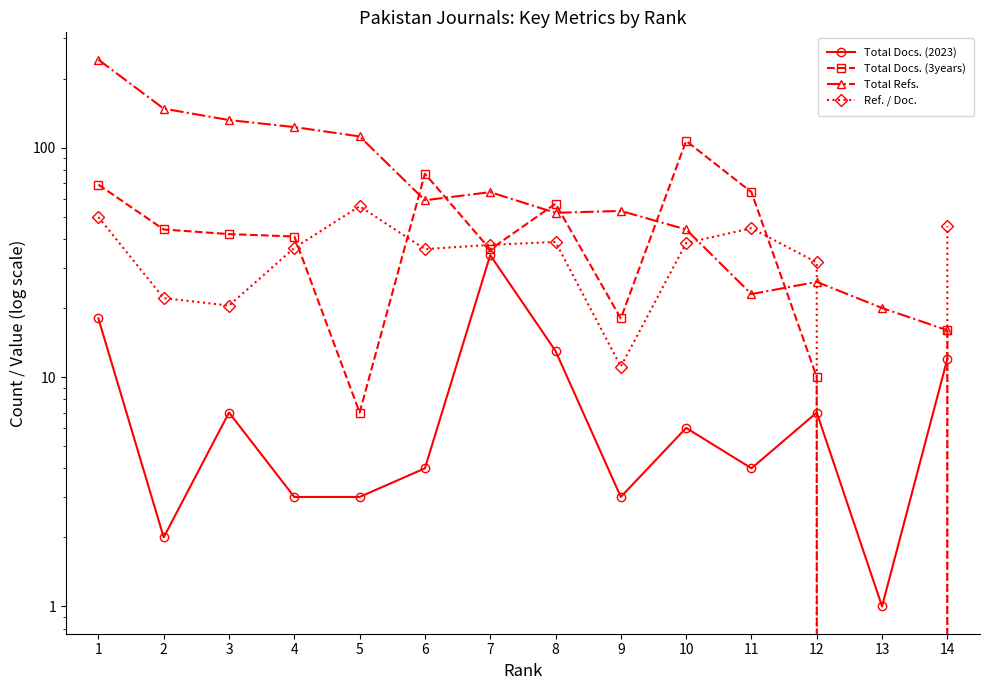

Rank the categories by Ref. / Doc. value from lowest to highest.

13, 9, 3, 2, 12, 6, 4, 7, 10, 8, 11, 14, 1, 5